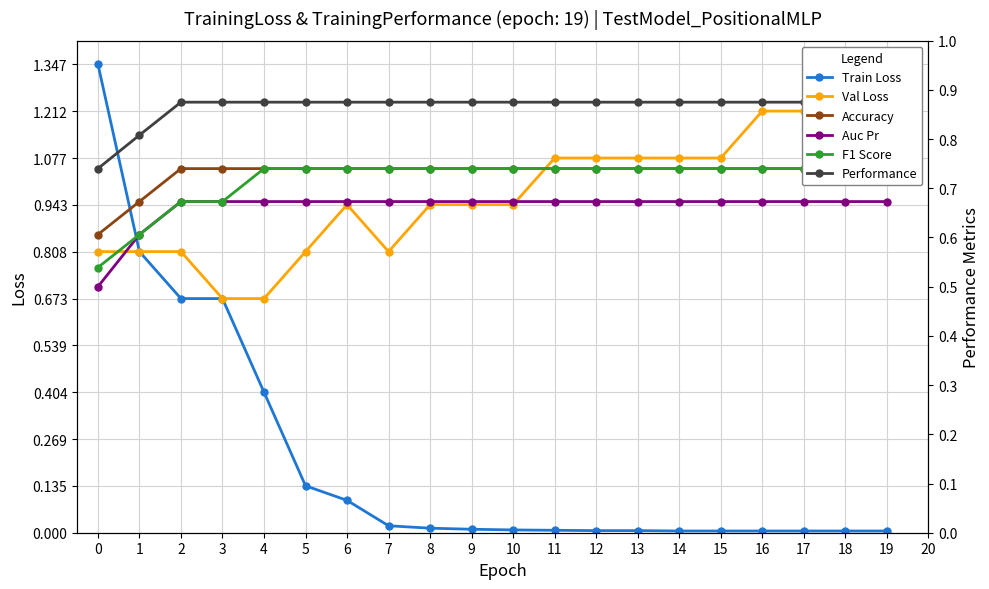

Read the Auc Pr value at 2.

0.7